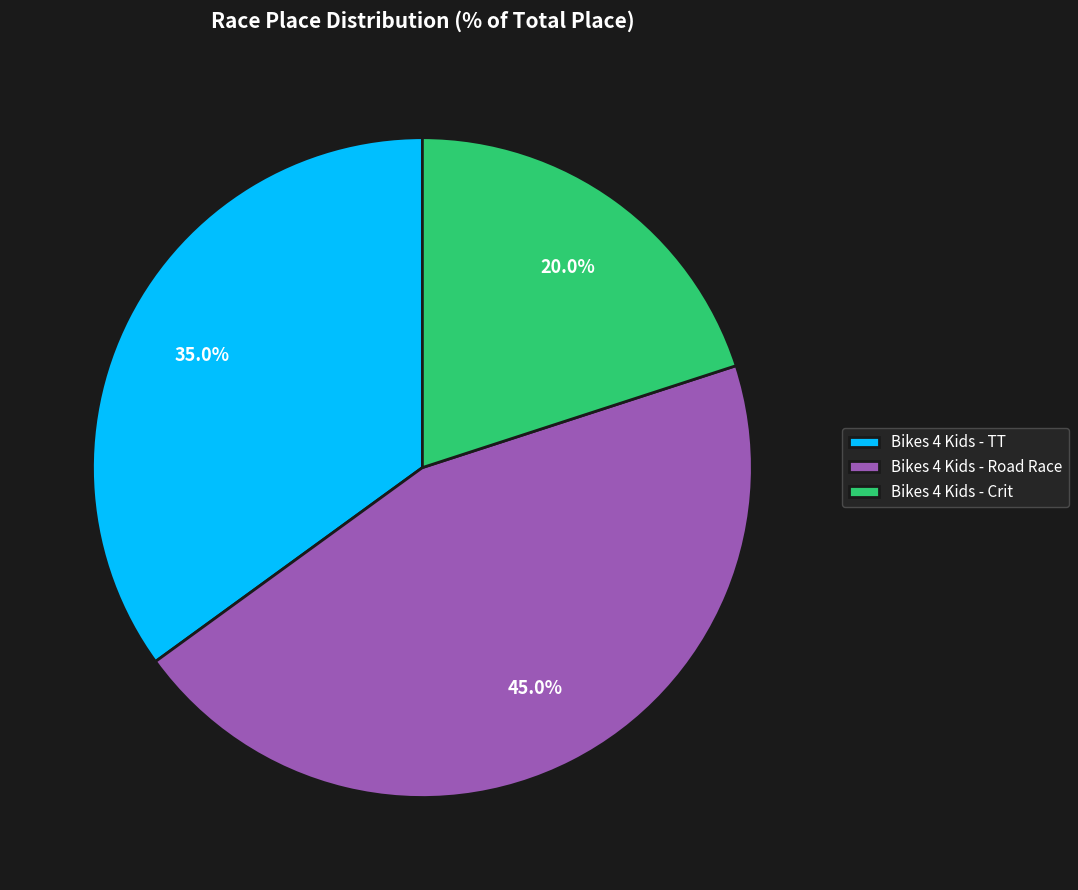

What percentage is the Bikes 4 Kids - Road Race slice, to the nearest percent?

45%